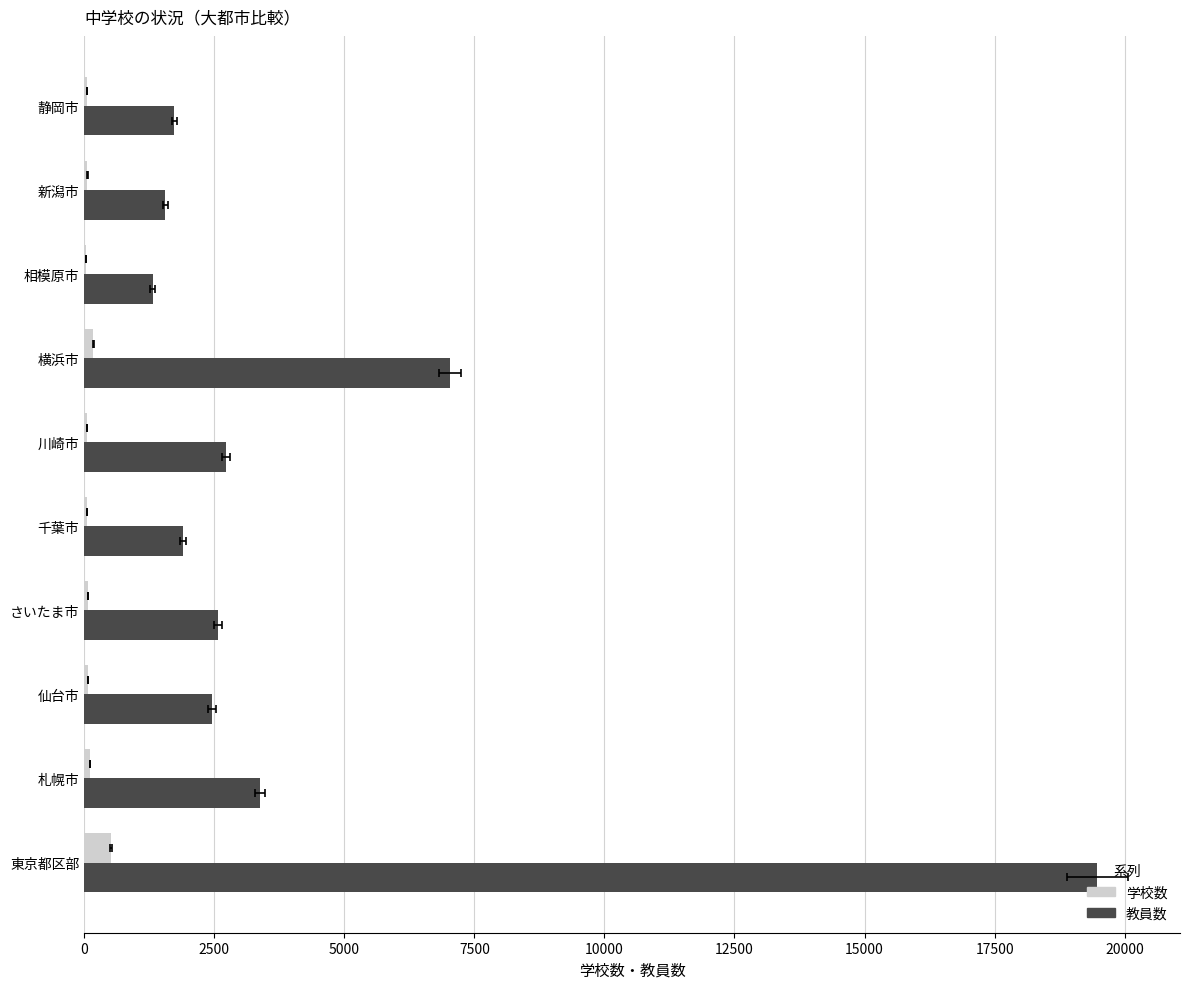

How many data points in 学校数 are less than 67?

5